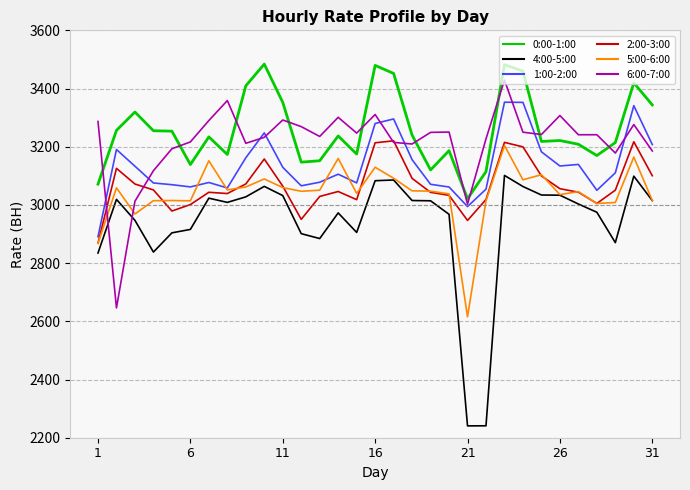

Which series ends up on top after the final intersection of 6:00-7:00 and 5:00-6:00?

6:00-7:00